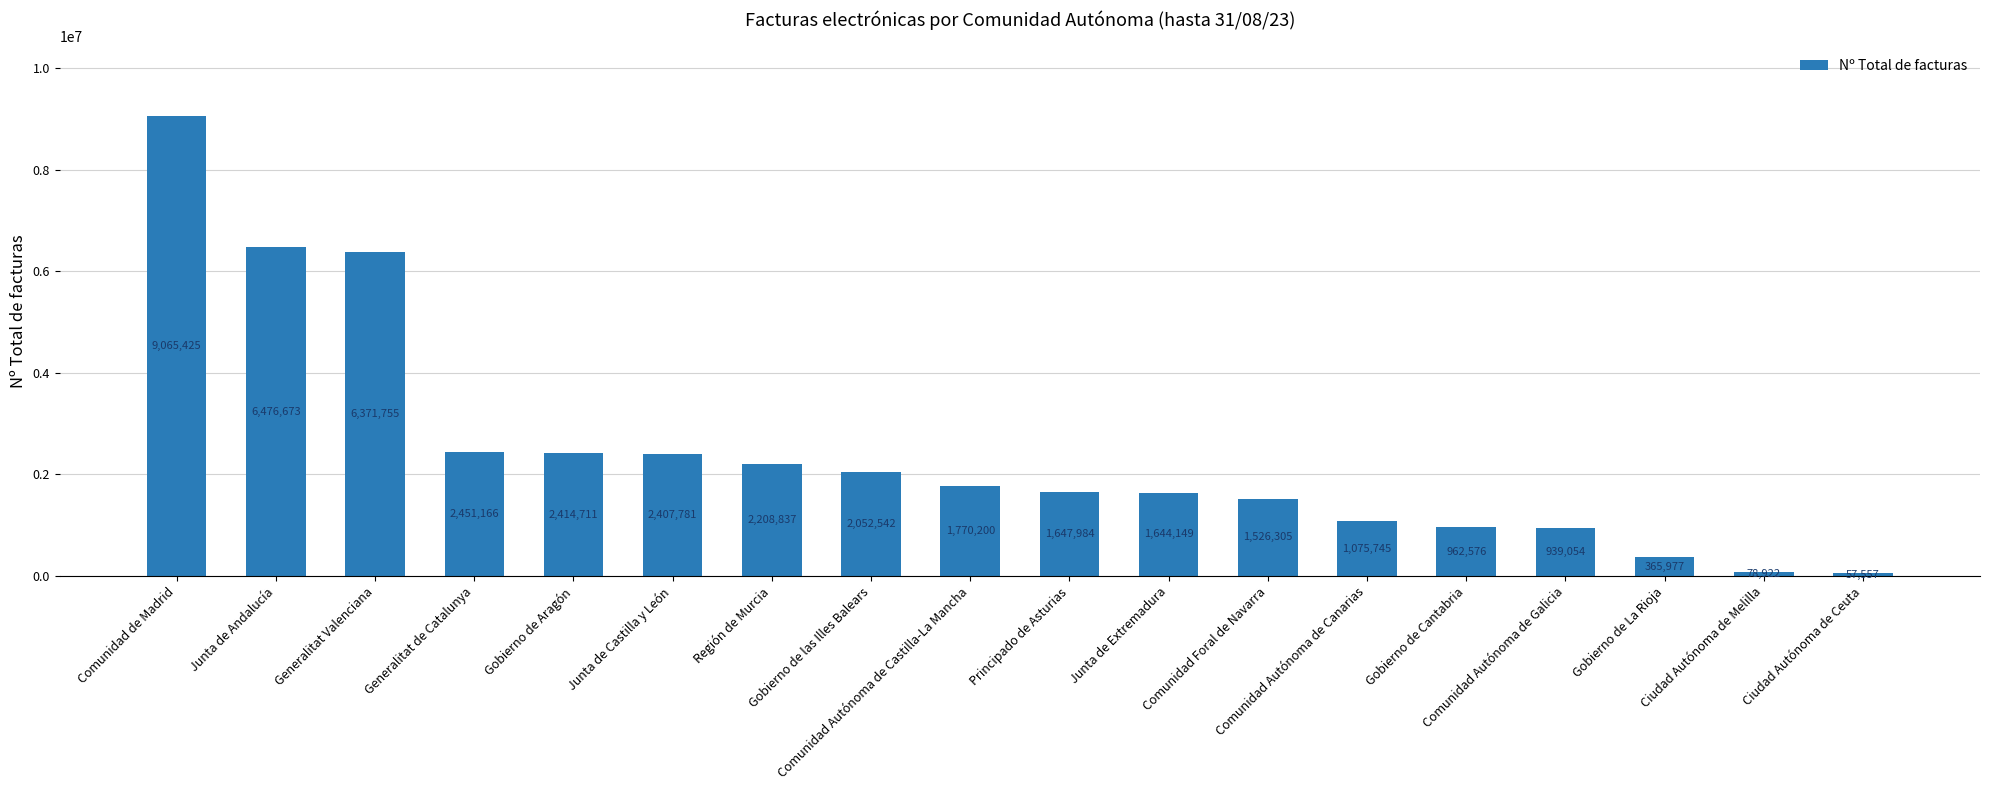

How many data points are less than 1770200?

9